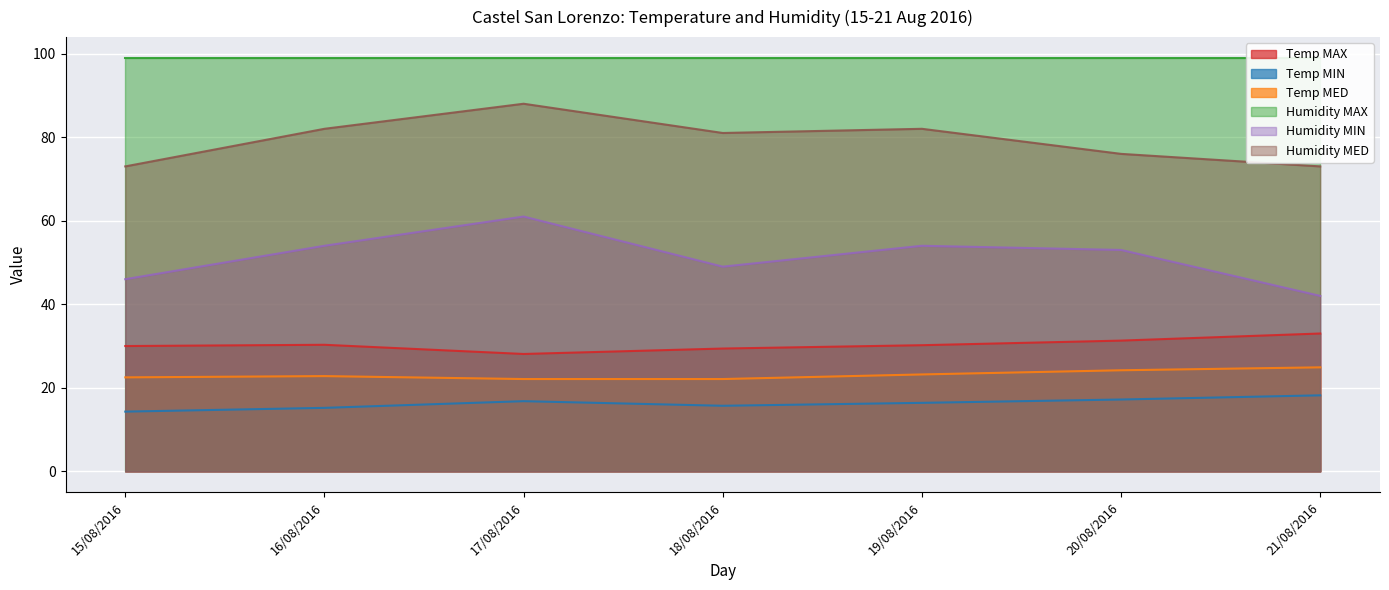

What is the difference between the maximum and minimum values in the Humidity MIN series?

19.0